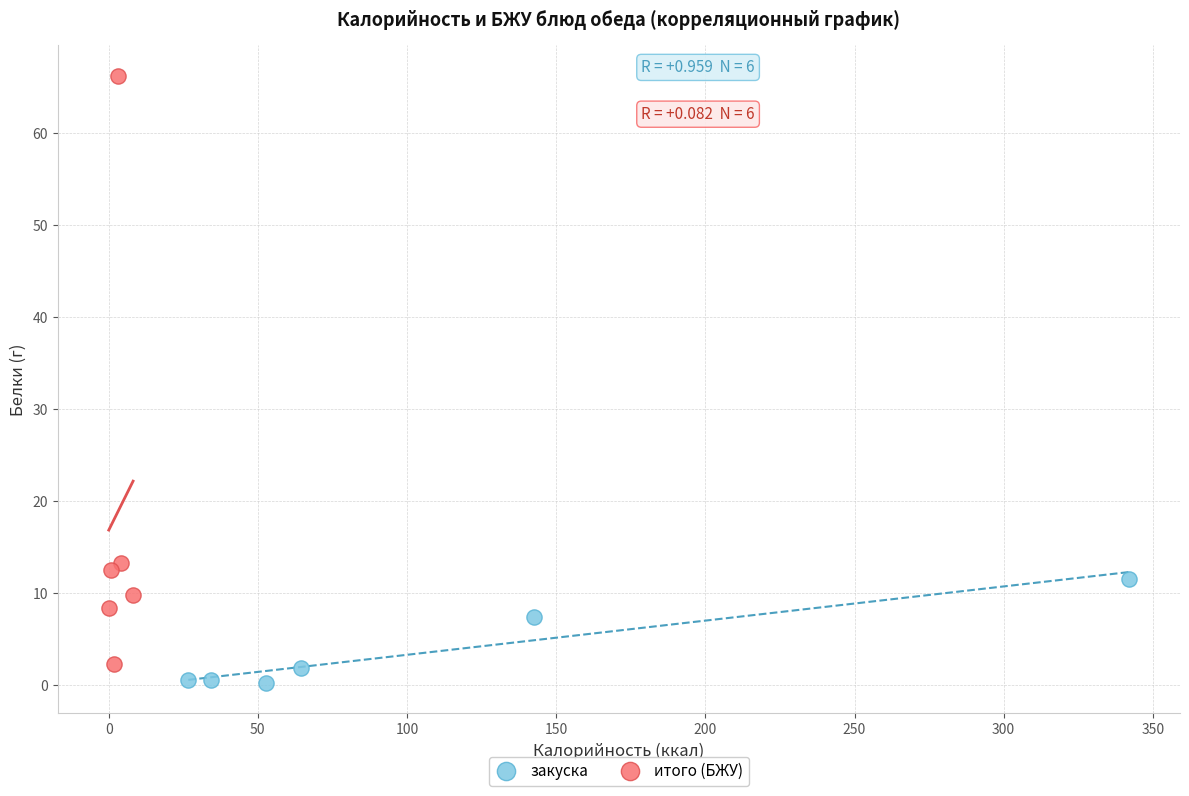

Which series reaches the minimum Y coordinate?

закуска